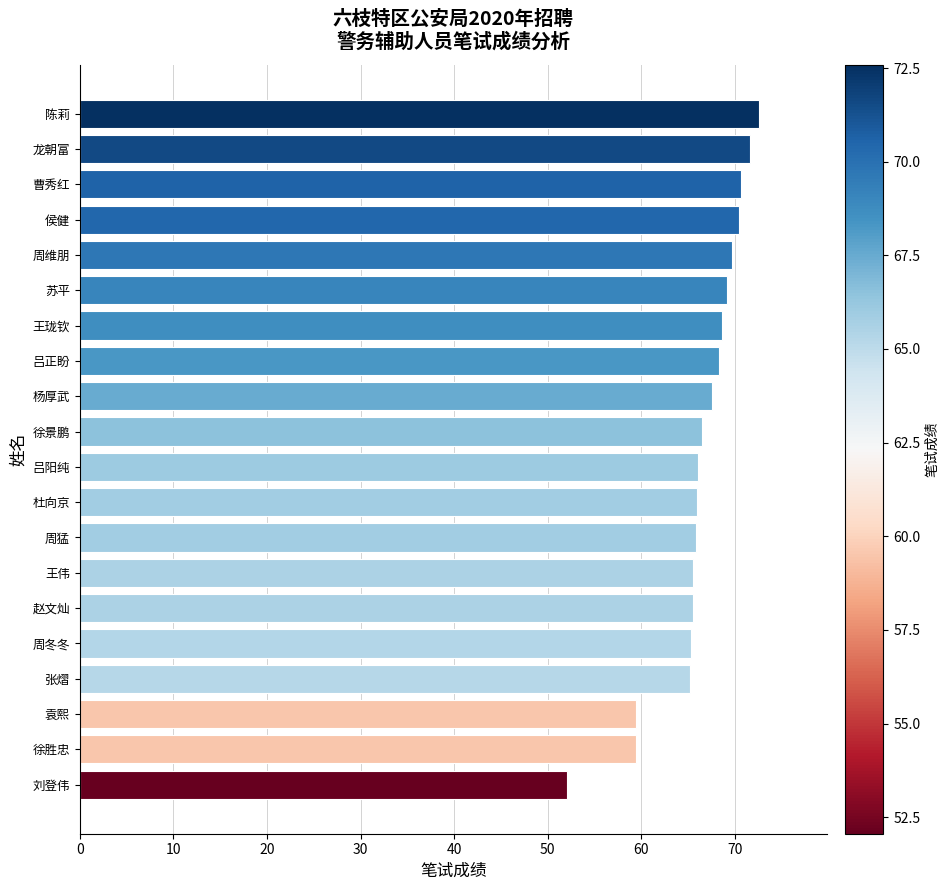

What is the ratio of the value at 赵文灿 to the value at 王珑钦?

1.0